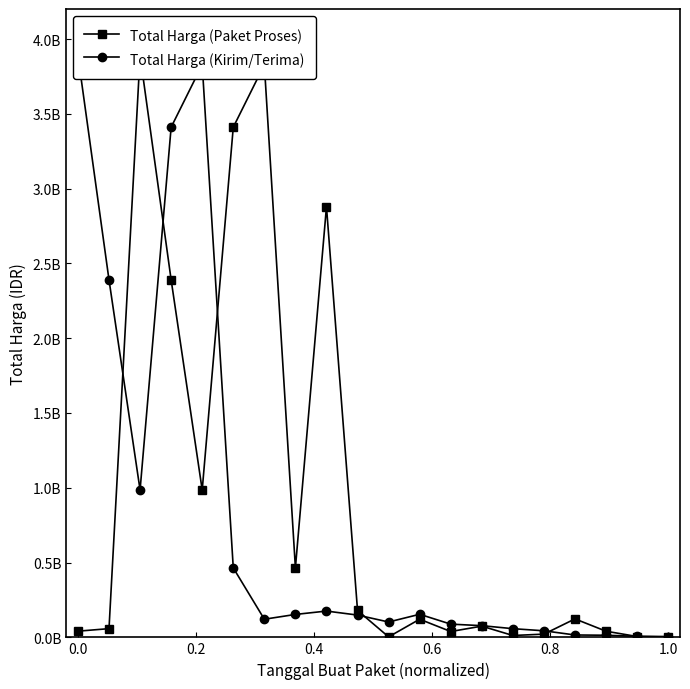

How many values in the Total Harga (Kirim/Terima) series exceed 149041721?

9